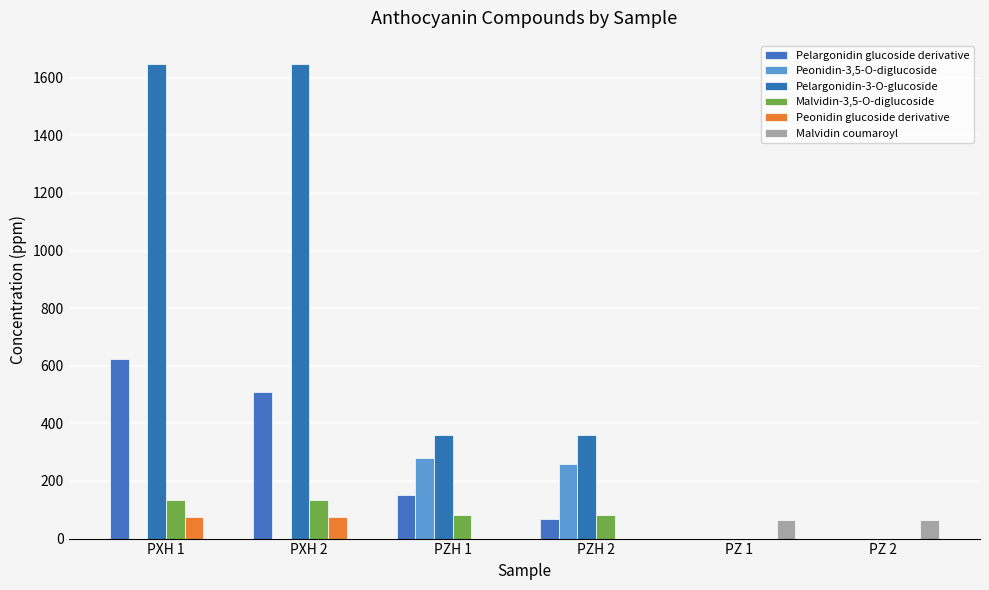

Where is Pelargonidin glucoside derivative nearest to the value 311?

PZH 1